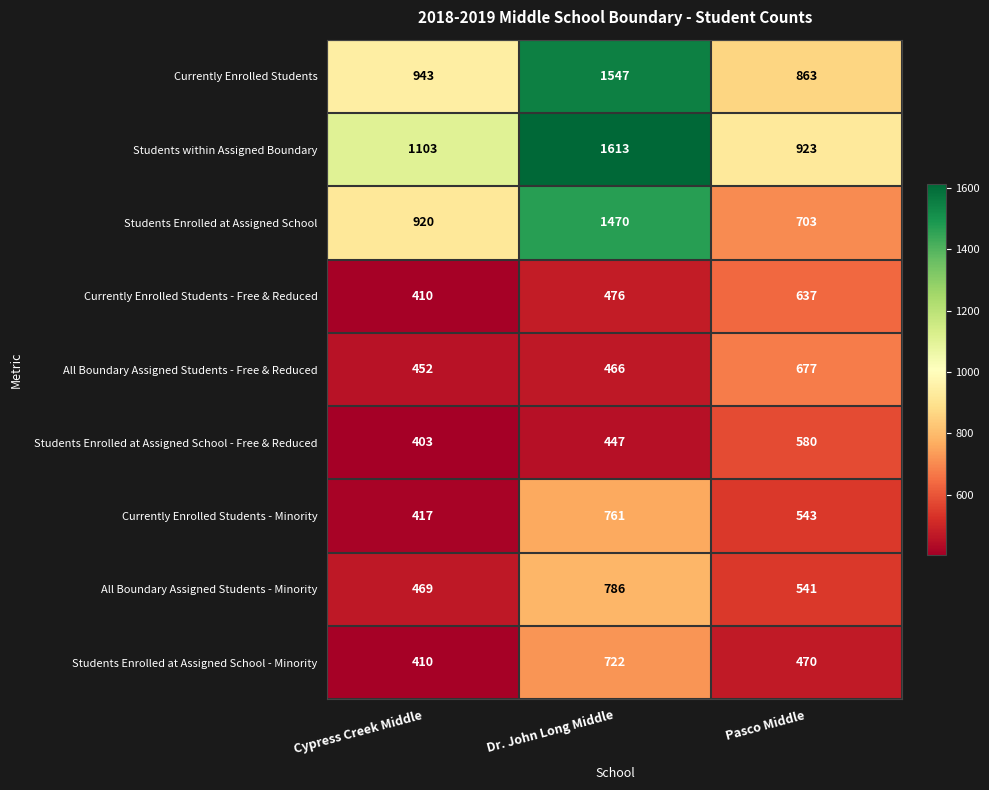

What is the smallest value displayed?

403